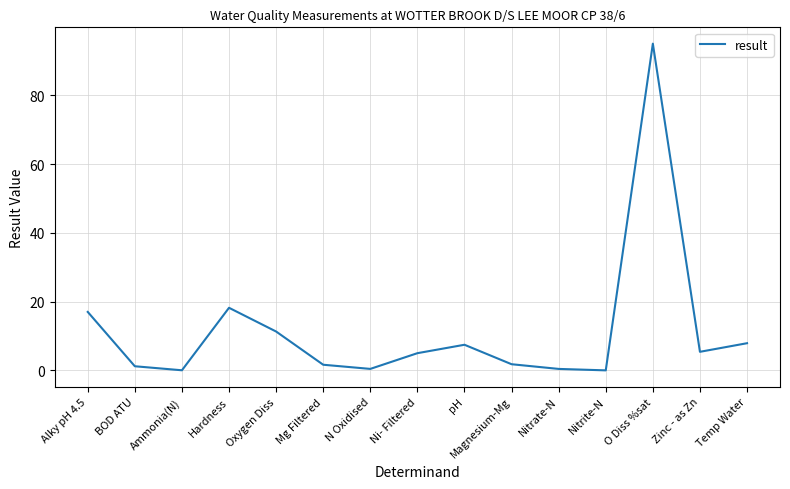

Which has a higher value, Alky pH 4.5 or O Diss %sat?

O Diss %sat